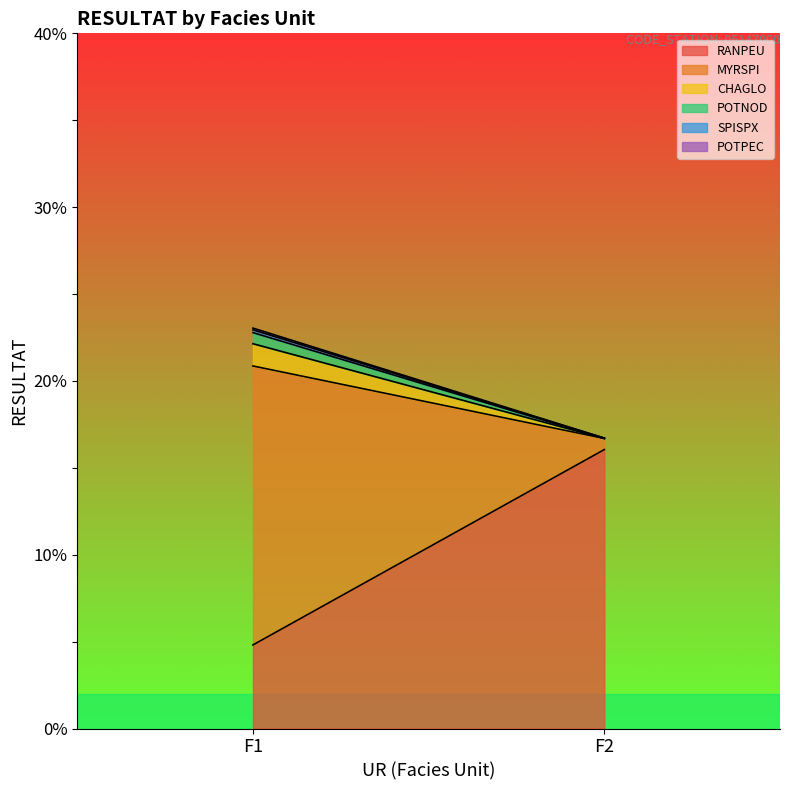

Between F1 and F2, which series saw the biggest shift?

MYRSPI